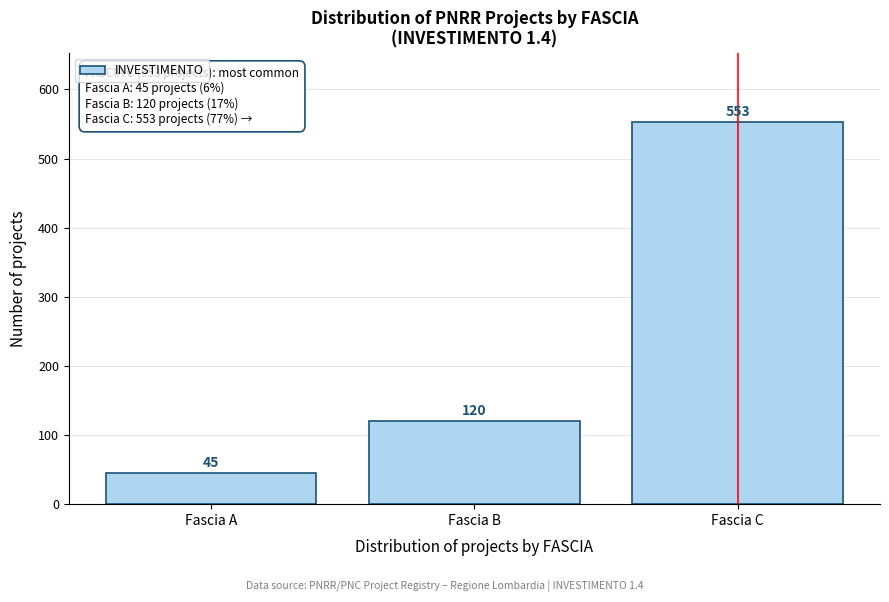

Reading left to right, what are all the values shown in this chart?

Fascia A=45	Fascia B=120	Fascia C=553